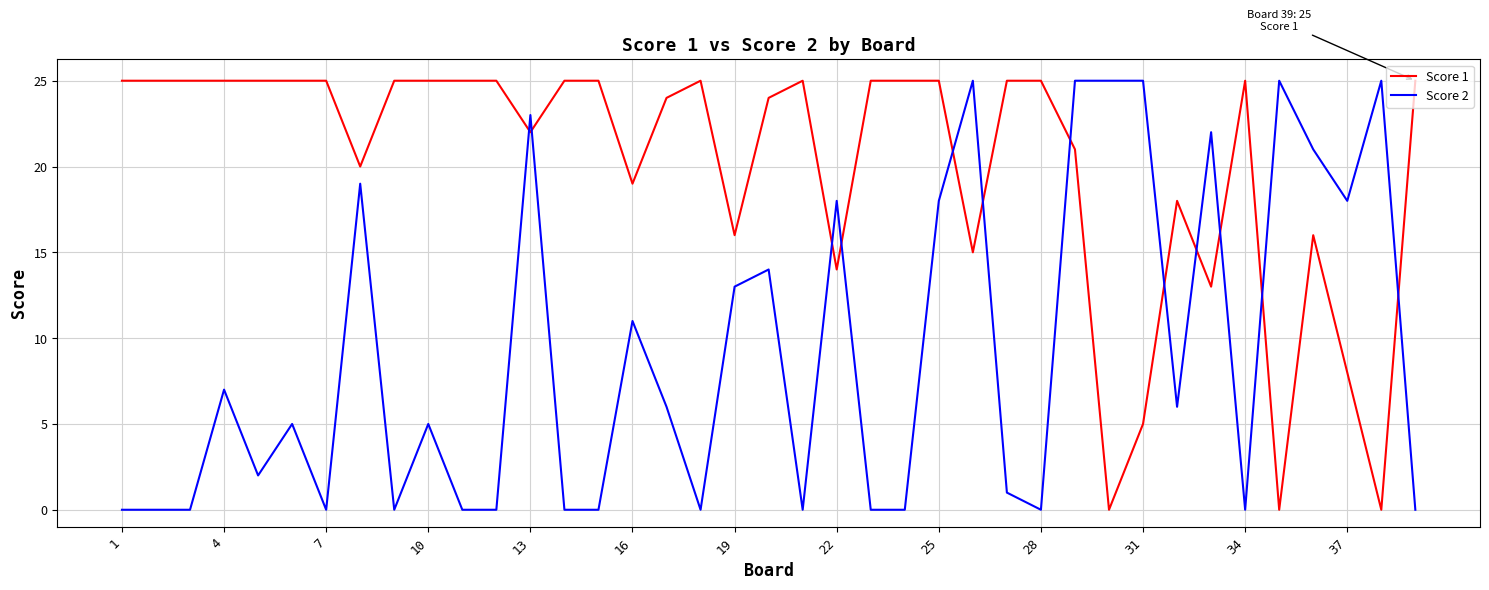

True or false: Score 1 and Score 2 cross at least once.

True